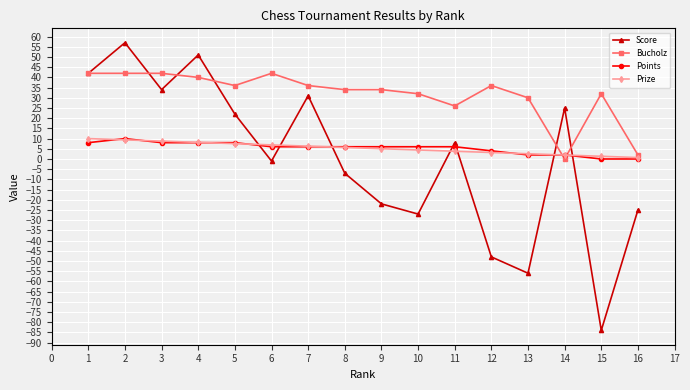

Which series has the widest spread of values?

Score